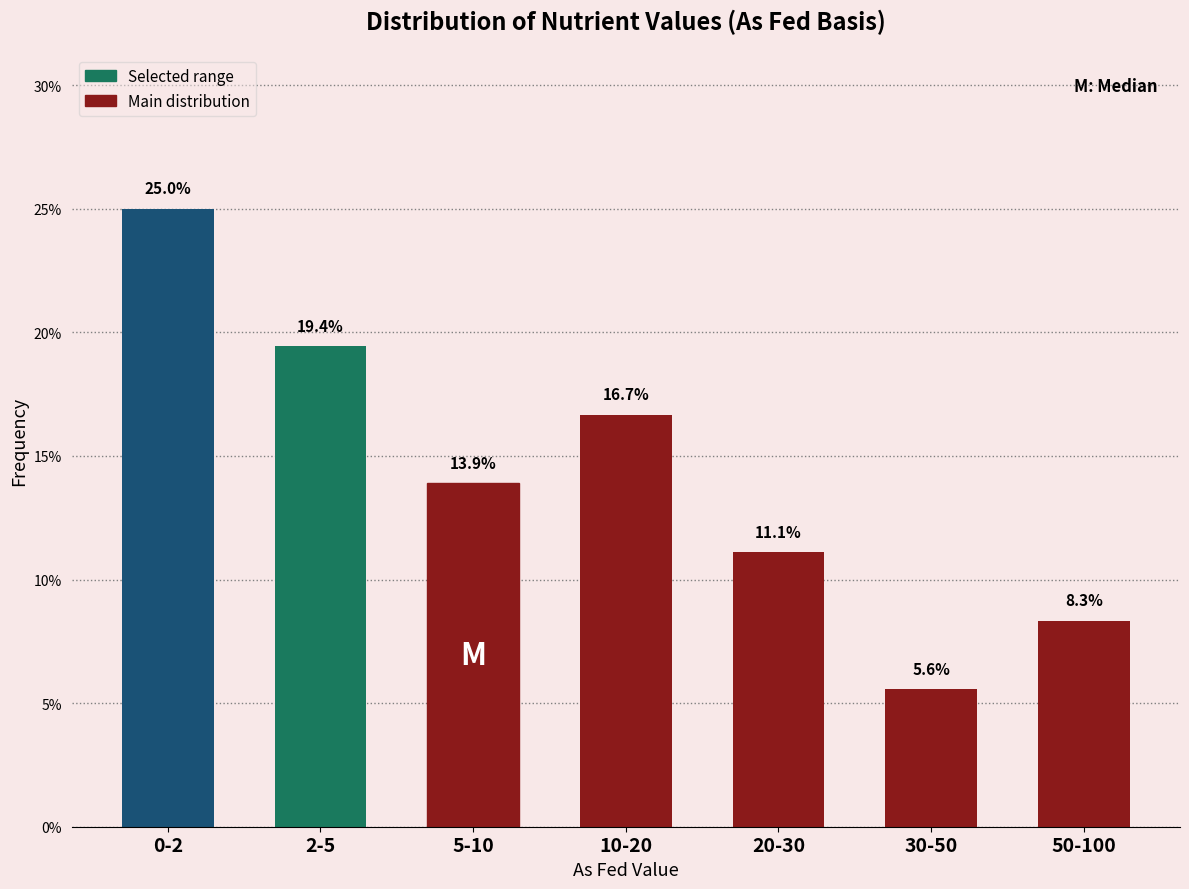

Reading right to left, list all the values displayed in this chart.

8.3	5.6	11.1	16.7	13.9	19.4	25.0